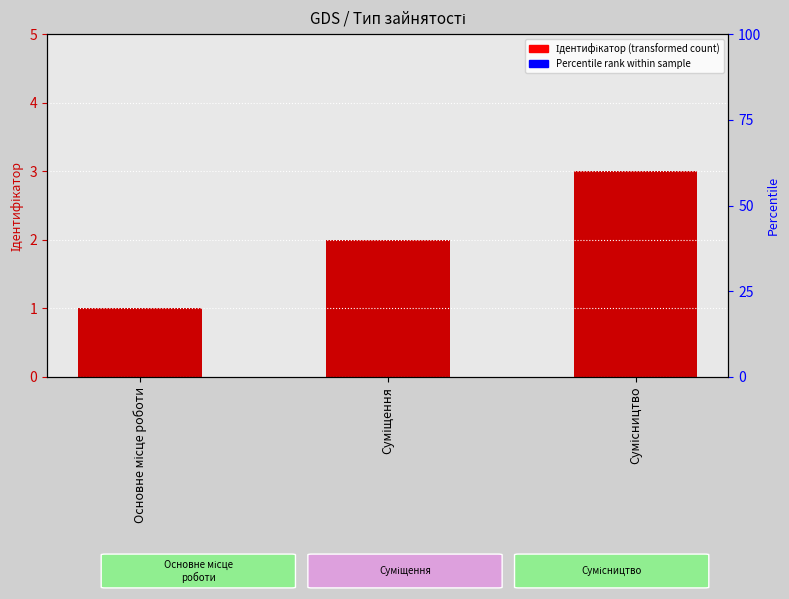

Rank the categories by value from lowest to highest.

Основне місце роботи, Суміщення, Сумісництво